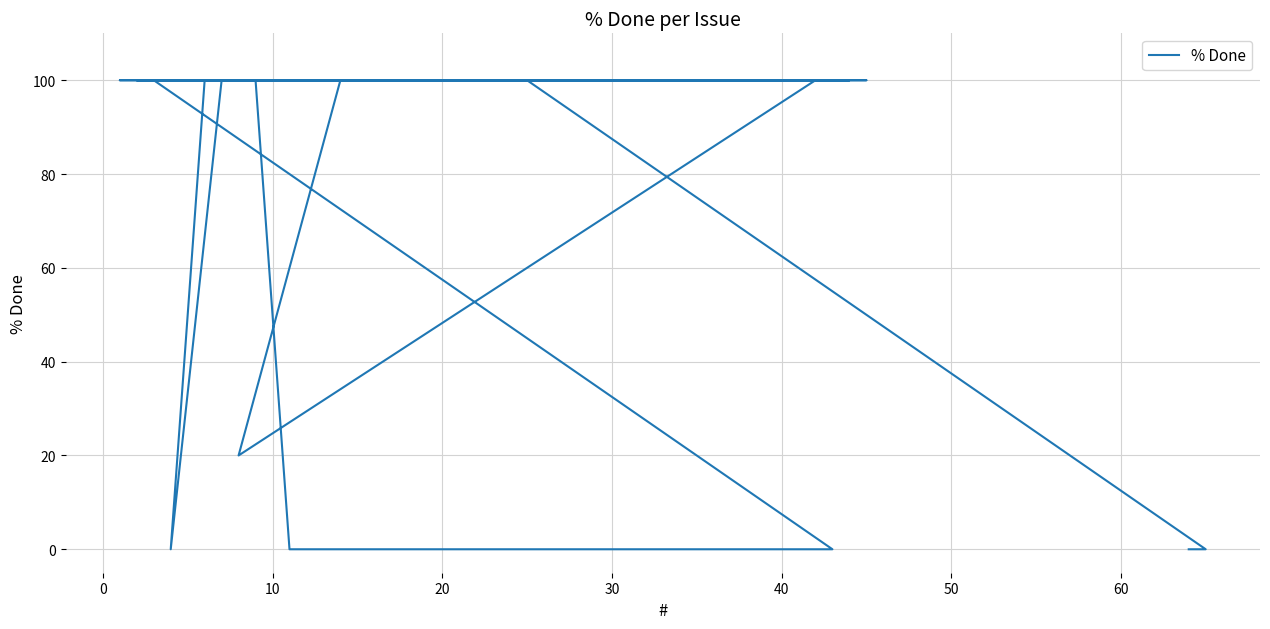

Does the chart have visible grid lines?

Yes